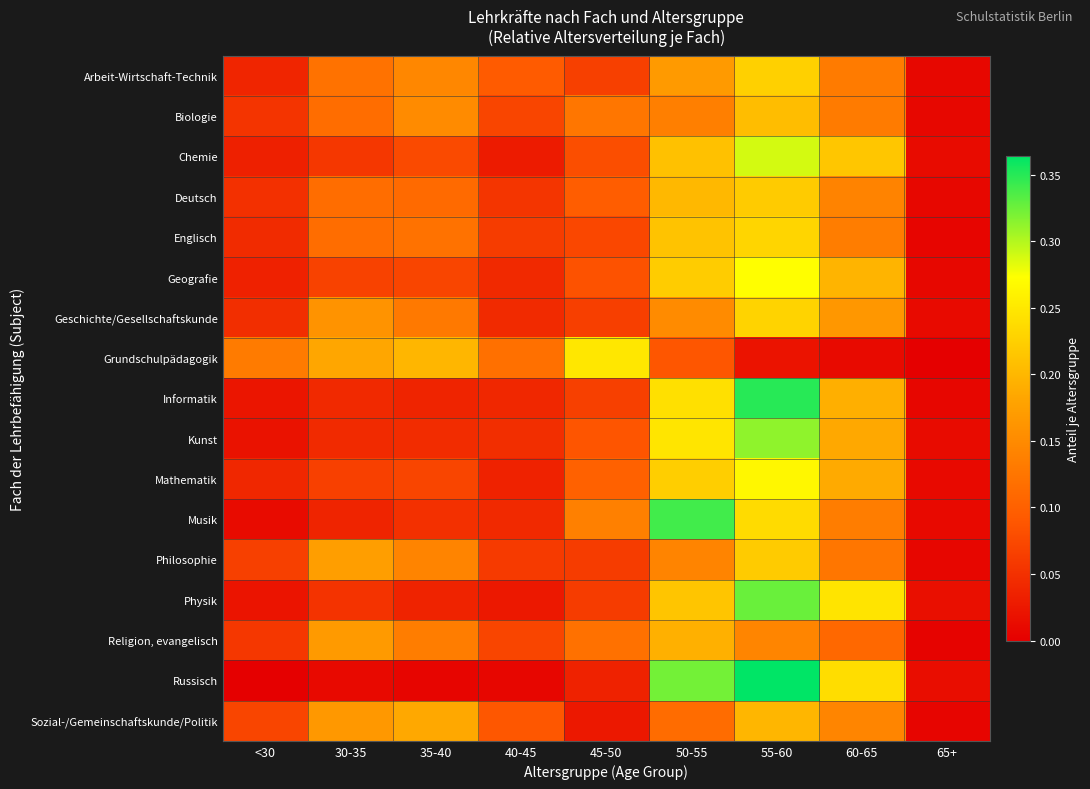

Reading left to right, transcribe all the data shown in this chart.

Arbeit-Wirtschaft-Technik: <30=0.0	30-35=0.1	35-40=0.1	40-45=0.1	45-50=0.1	50-55=0.2	55-60=0.2	60-65=0.1	65+=0.0
Biologie: <30=0.1	30-35=0.1	35-40=0.2	40-45=0.1	45-50=0.1	50-55=0.1	55-60=0.2	60-65=0.1	65+=0.0
Chemie: <30=0.0	30-35=0.1	35-40=0.1	40-45=0.0	45-50=0.1	50-55=0.2	55-60=0.3	60-65=0.2	65+=0.0
Deutsch: <30=0.1	30-35=0.1	35-40=0.1	40-45=0.1	45-50=0.1	50-55=0.2	55-60=0.2	60-65=0.1	65+=0.0
Englisch: <30=0.0	30-35=0.1	35-40=0.1	40-45=0.1	45-50=0.1	50-55=0.2	55-60=0.2	60-65=0.1	65+=0.0
Geografie: <30=0.0	30-35=0.1	35-40=0.1	40-45=0.0	45-50=0.1	50-55=0.2	55-60=0.3	60-65=0.2	65+=0.0
Geschichte/Gesellschaftskunde: <30=0.0	30-35=0.2	35-40=0.1	40-45=0.0	45-50=0.1	50-55=0.2	55-60=0.2	60-65=0.2	65+=0.0
Grundschulpädagogik: <30=0.1	30-35=0.2	35-40=0.2	40-45=0.1	45-50=0.2	50-55=0.1	55-60=0.0	60-65=0.0	65+=0.0
Informatik: <30=0.0	30-35=0.0	35-40=0.0	40-45=0.0	45-50=0.1	50-55=0.2	55-60=0.3	60-65=0.2	65+=0.0
Kunst: <30=0.0	30-35=0.0	35-40=0.0	40-45=0.0	45-50=0.1	50-55=0.2	55-60=0.3	60-65=0.2	65+=0.0
Mathematik: <30=0.0	30-35=0.1	35-40=0.1	40-45=0.0	45-50=0.1	50-55=0.2	55-60=0.3	60-65=0.2	65+=0.0
Musik: <30=0.0	30-35=0.0	35-40=0.1	40-45=0.0	45-50=0.1	50-55=0.3	55-60=0.2	60-65=0.1	65+=0.0
Philosophie: <30=0.1	30-35=0.2	35-40=0.1	40-45=0.1	45-50=0.1	50-55=0.1	55-60=0.2	60-65=0.1	65+=0.0
Physik: <30=0.0	30-35=0.1	35-40=0.0	40-45=0.0	45-50=0.1	50-55=0.2	55-60=0.3	60-65=0.2	65+=0.0
Religion, evangelisch: <30=0.1	30-35=0.2	35-40=0.1	40-45=0.1	45-50=0.1	50-55=0.2	55-60=0.1	60-65=0.1	65+=0.0
Russisch: <30=0.0	30-35=0.0	35-40=0.0	40-45=0.0	45-50=0.0	50-55=0.3	55-60=0.4	60-65=0.2	65+=0.0
Sozial-/Gemeinschaftskunde/Politik: <30=0.1	30-35=0.2	35-40=0.2	40-45=0.1	45-50=0.0	50-55=0.1	55-60=0.2	60-65=0.1	65+=0.0